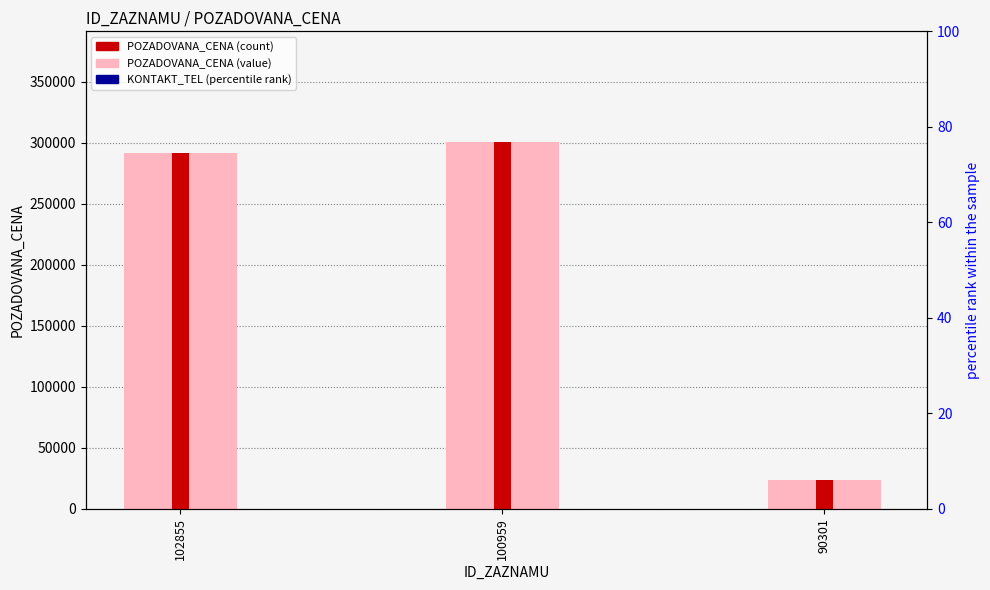

The value of POZADOVANA_CENA (count) at 102855 is 464721. True or false?

False